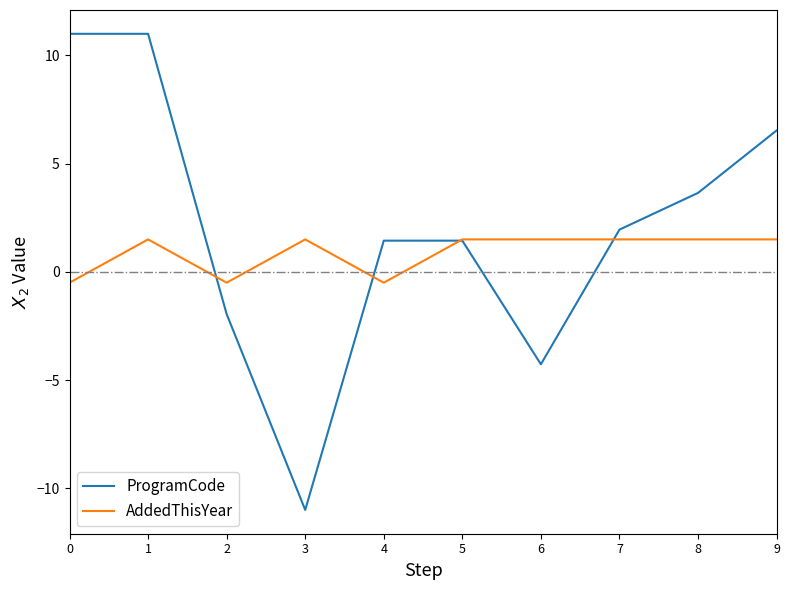

How many values in the ProgramCode series are below 1?

3